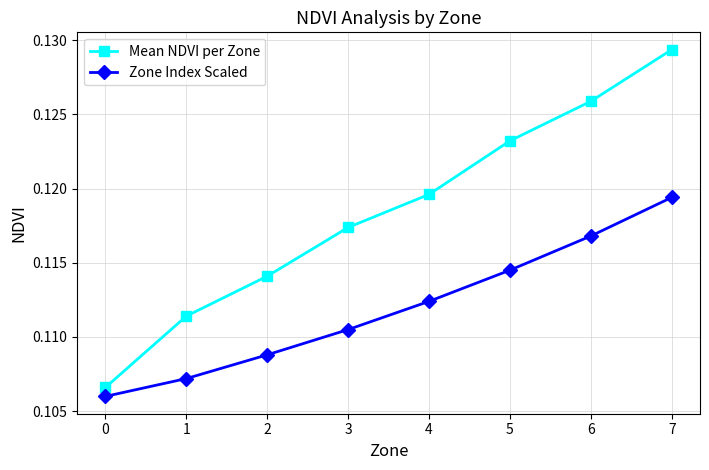

How many distinct data groups are displayed?

2